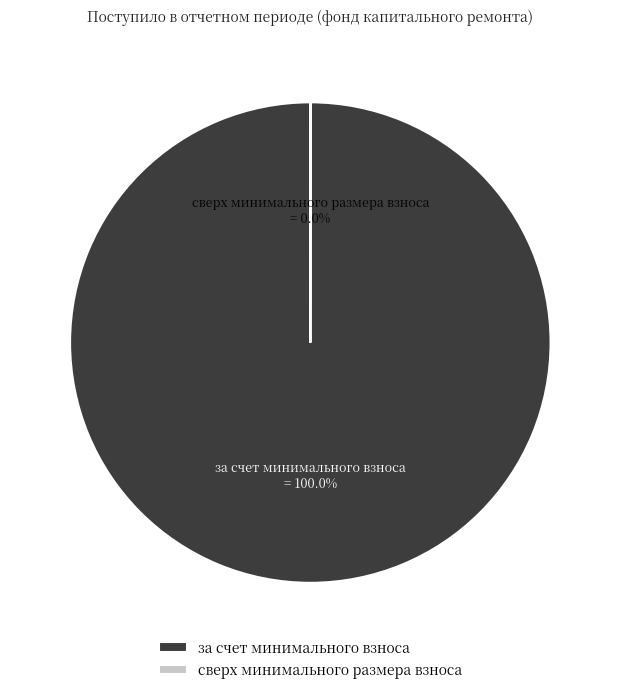

What percentage is the за счет минимального взноса slice, to the nearest percent?

100%